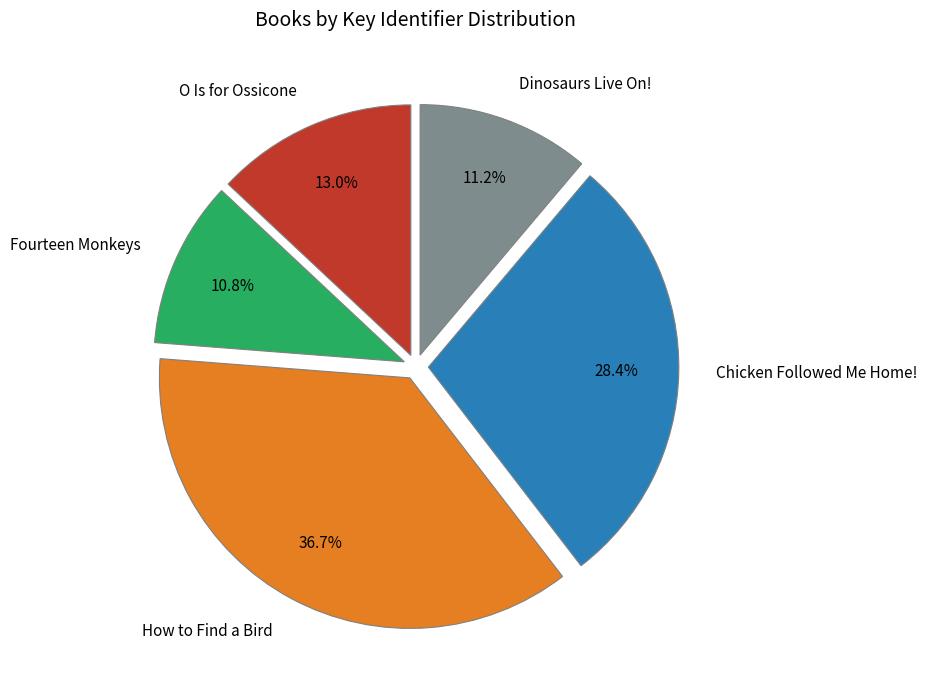

Is it true that Fourteen Monkeys is 17% of the pie?

False